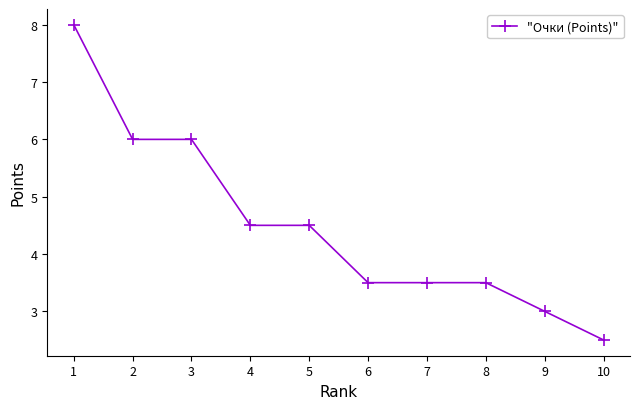

What is the maximum value shown in the chart?

8.0